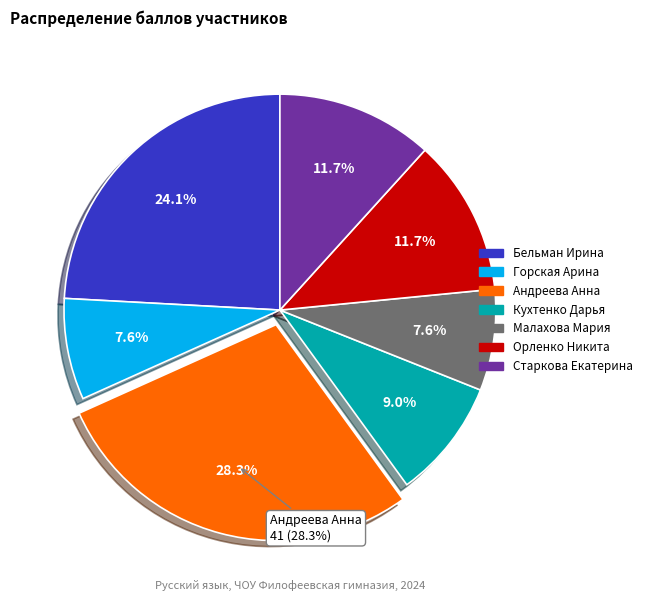

Is there a majority slice in this chart?

No